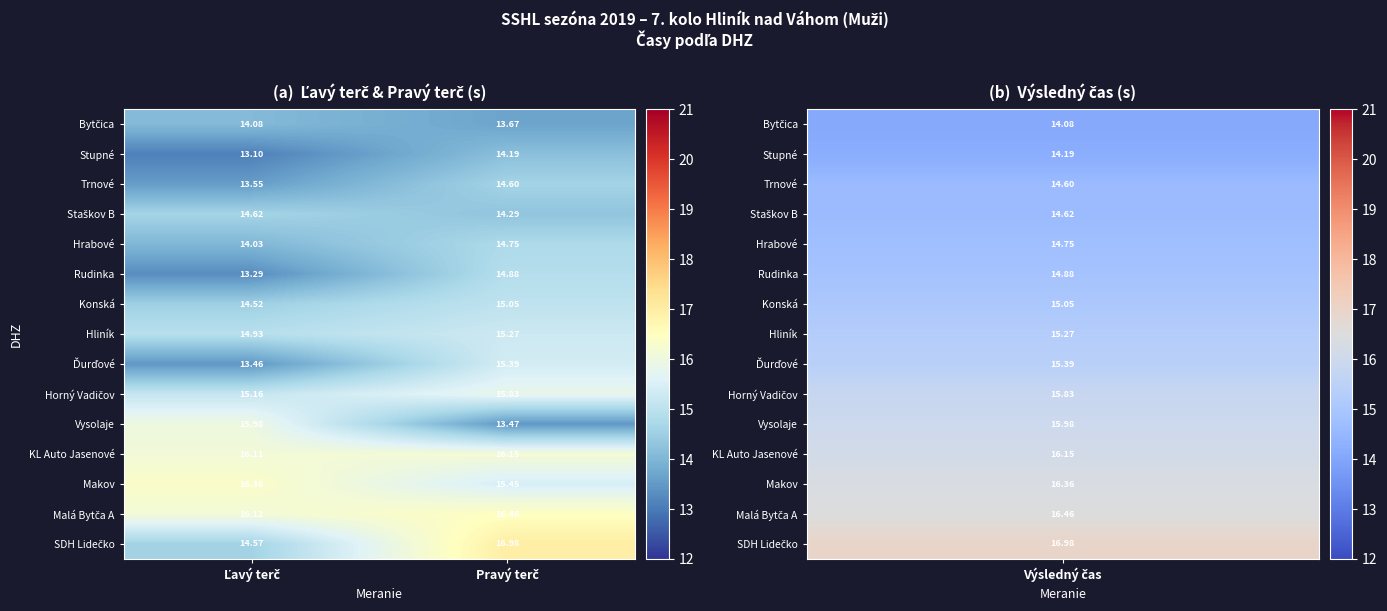

Which series has the largest range (max minus min)?

Vysolaje